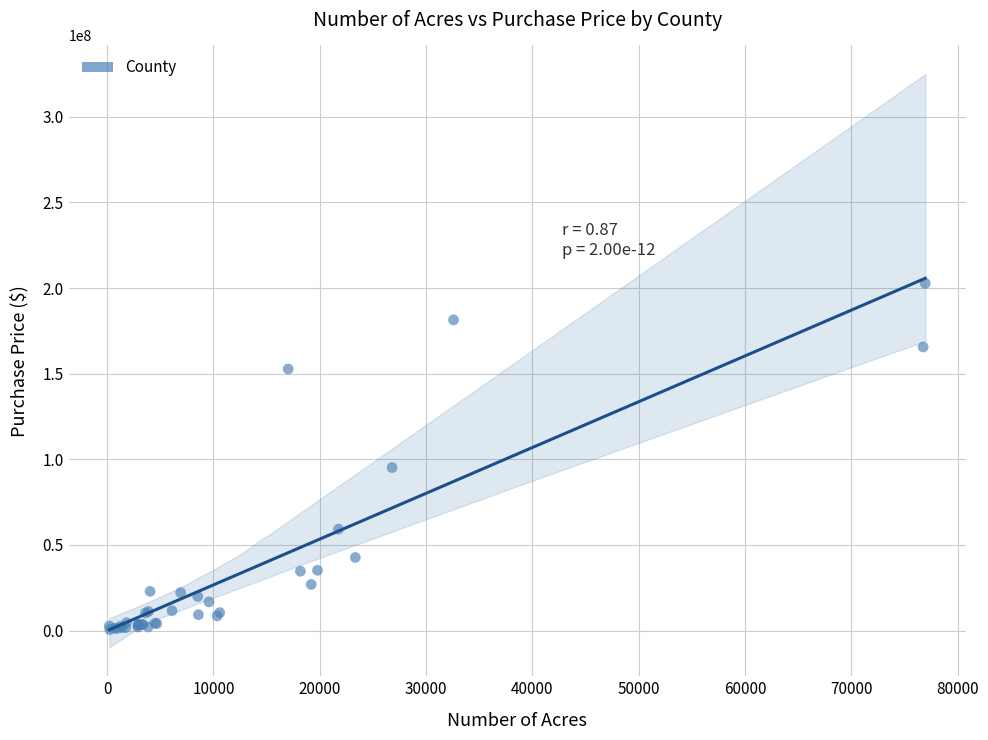

What Y value in the scatter plot is closest to 101698011?

95227813.2